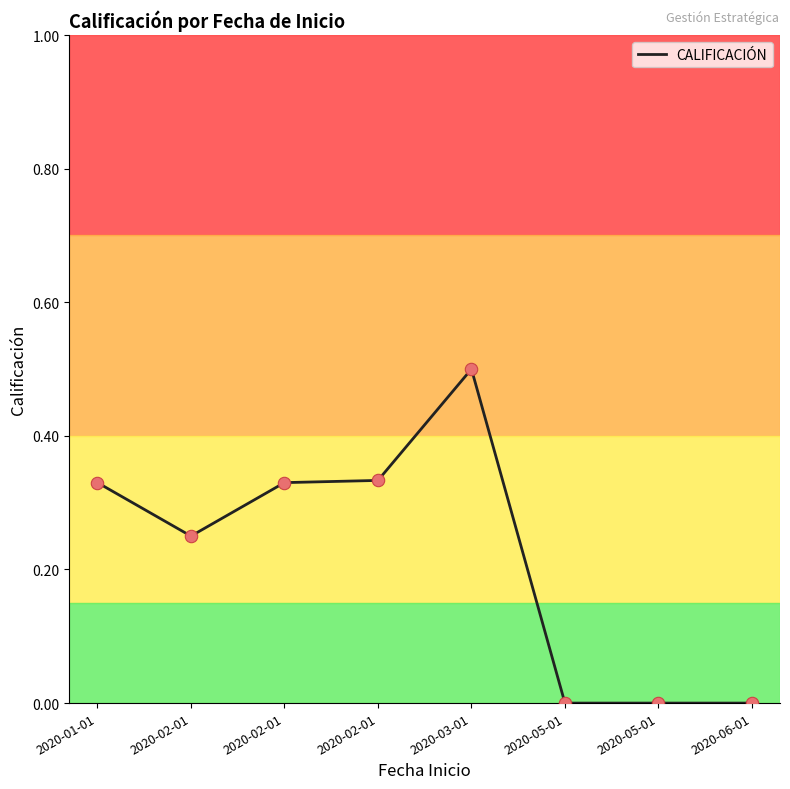

How many lines are shown in the chart?

1